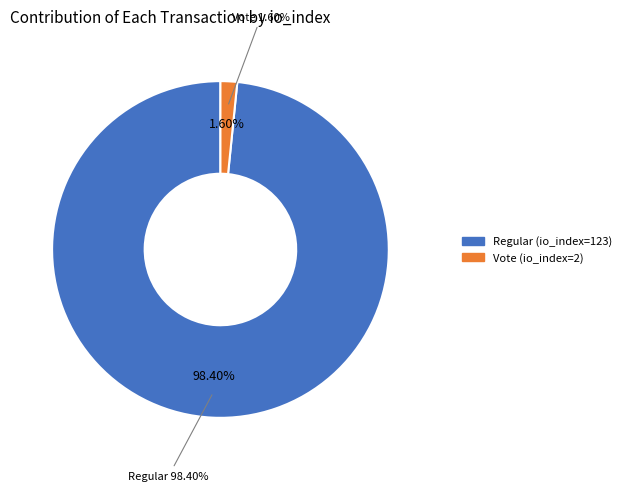

What percentage is the Regular (io_index=123) slice, to the nearest percent?

98%